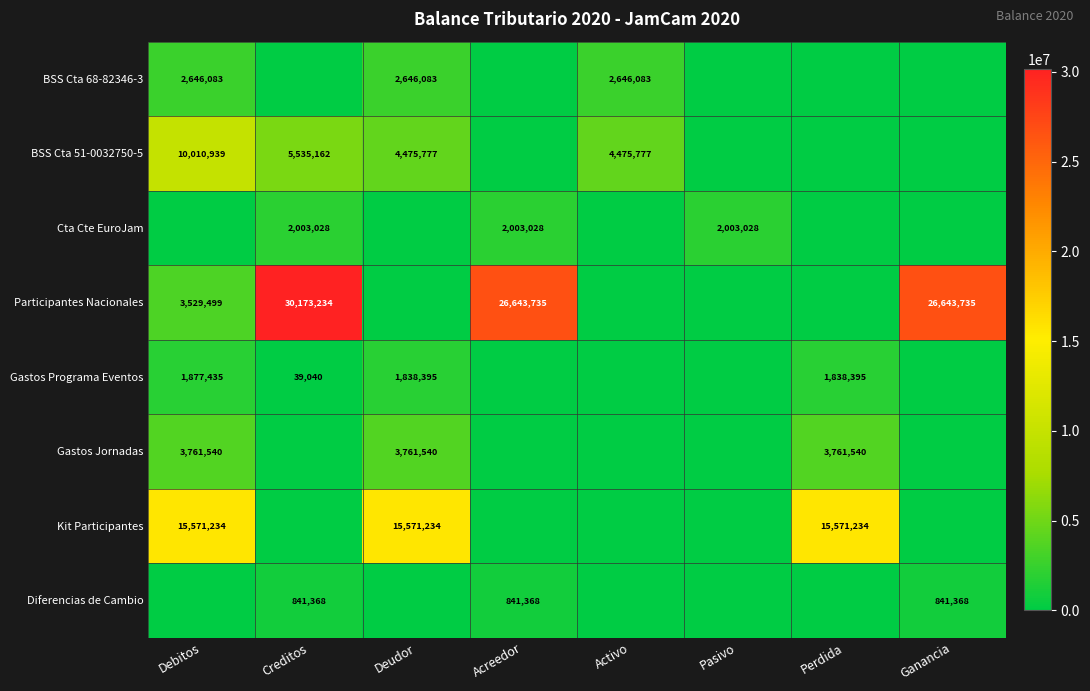

True or false: BSS Cta 68-82346-3 has a value of 2646083 at Debitos.

True